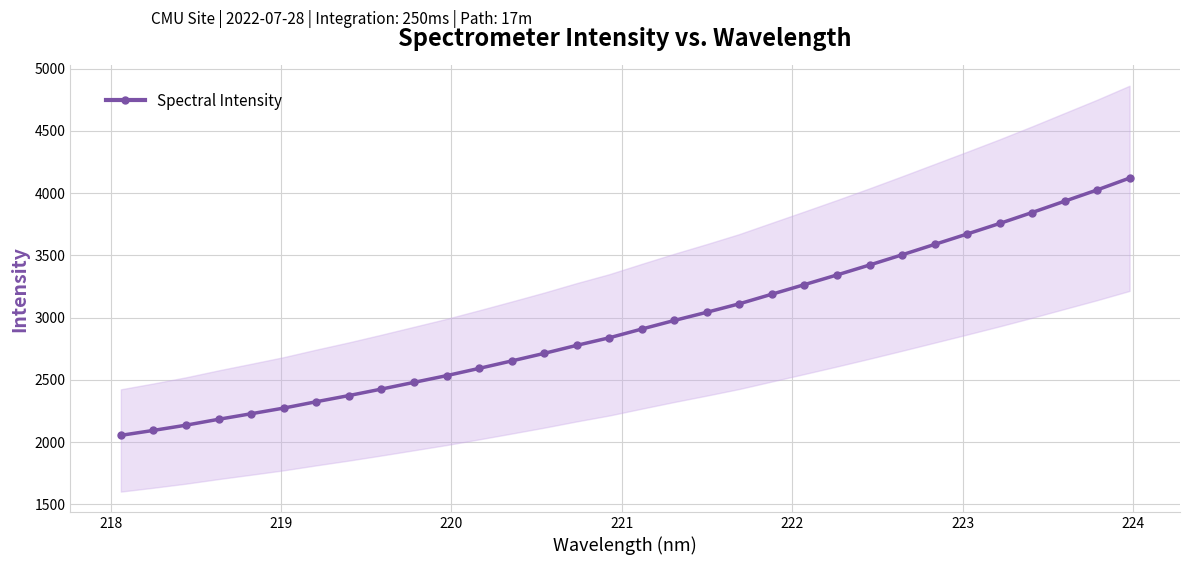

What is the value of the Spectral Intensity point at the 32nd from the left?

4120.4